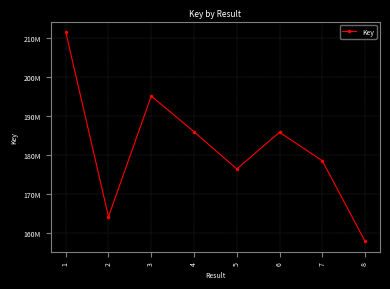

How many interior local valleys (lower than both neighbors) does the data have?

2